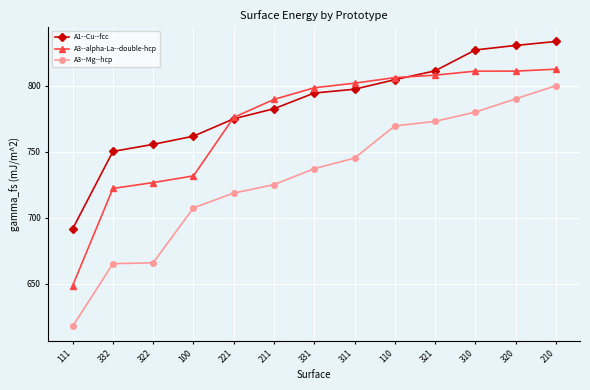

At which category is the sum across all series the highest?

210